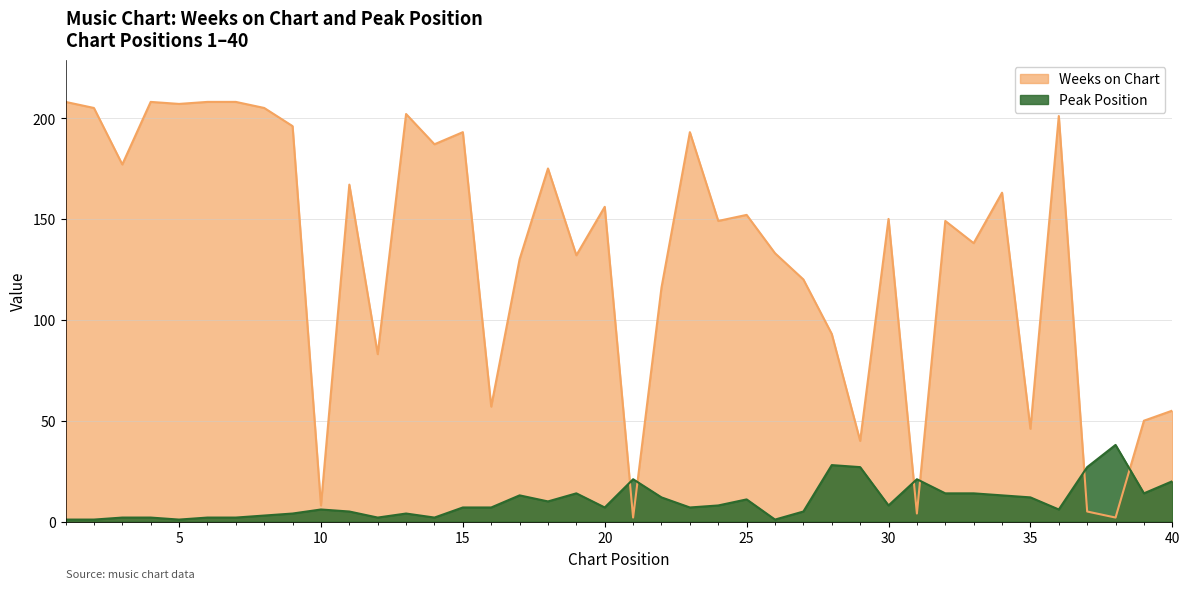

What is the difference between the Peak Position values at 20 and 13?

3